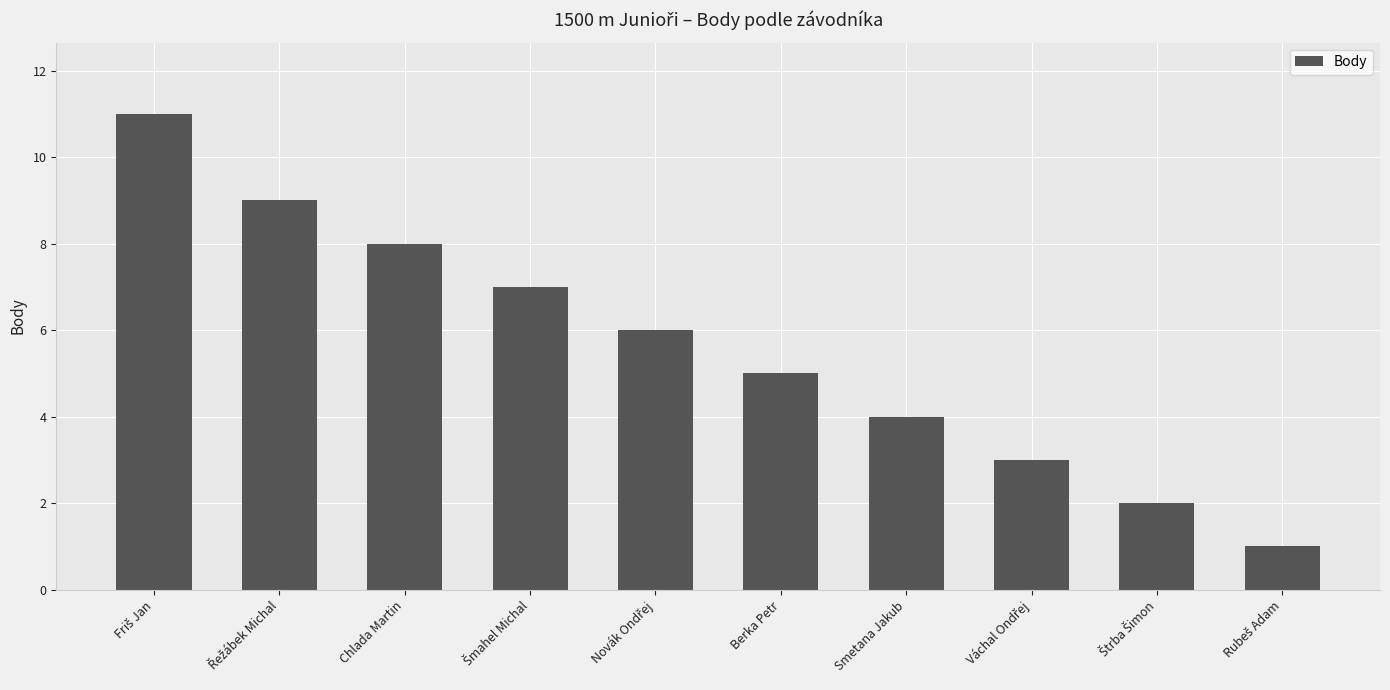

What is the greatest value displayed?

11